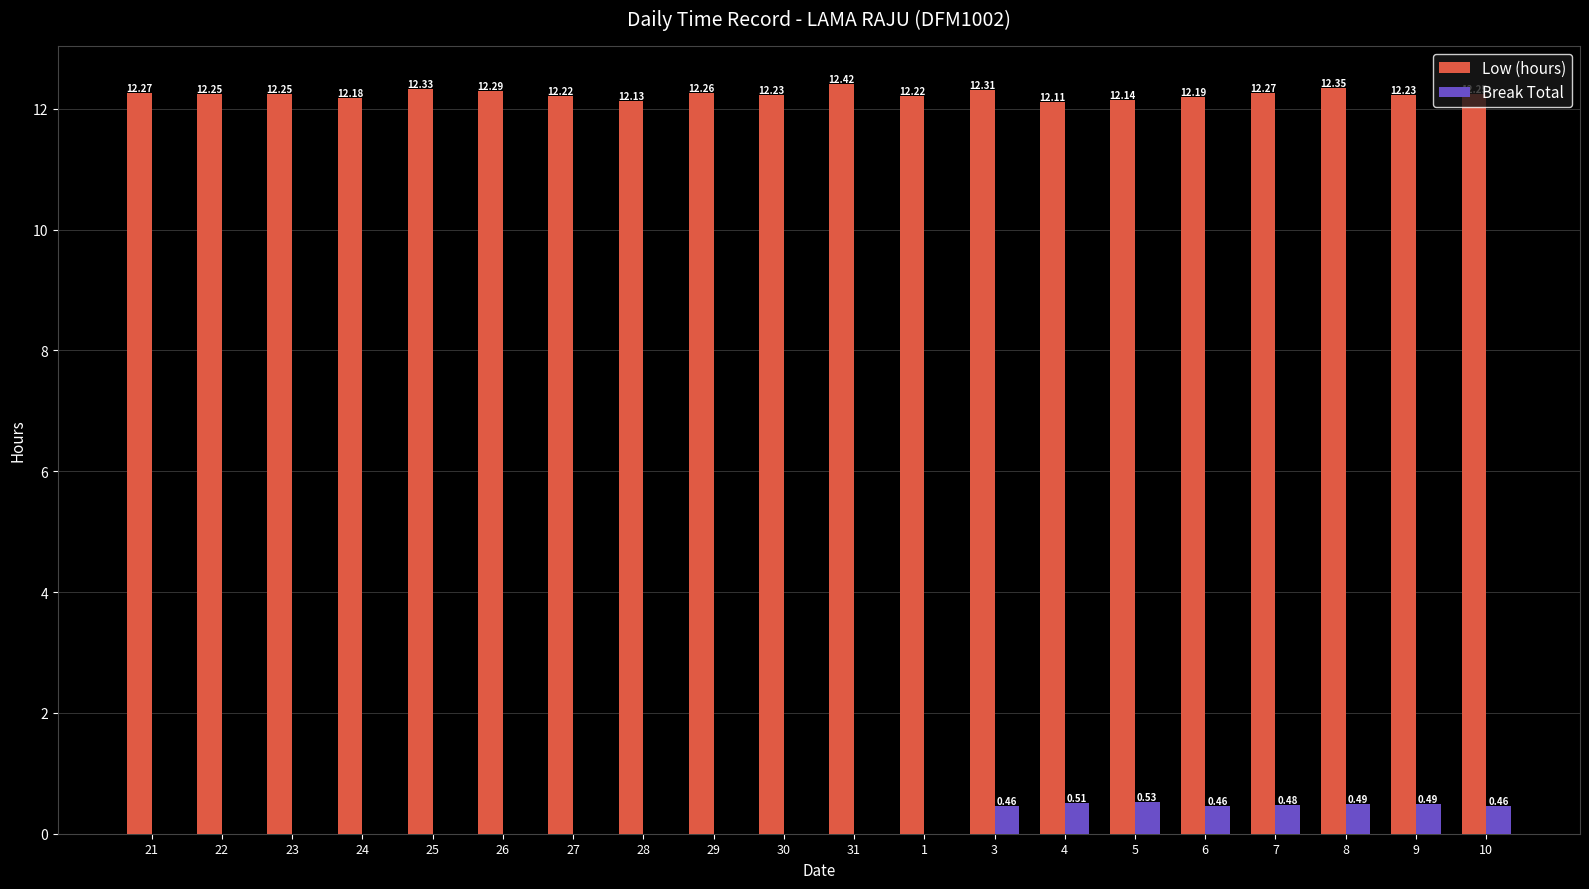

Between 26 and 4, which series saw the biggest shift?

Break Total